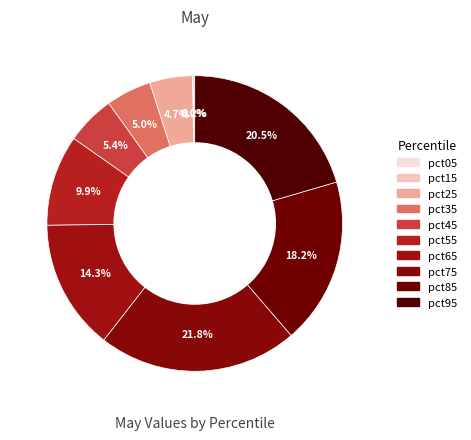

Does pct85 account for over 50% of the chart?

No